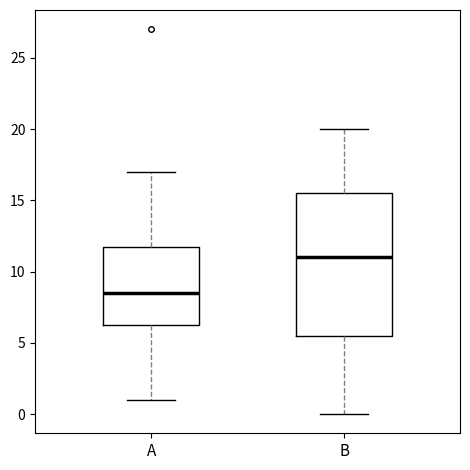

Which box's median line is the highest?

B